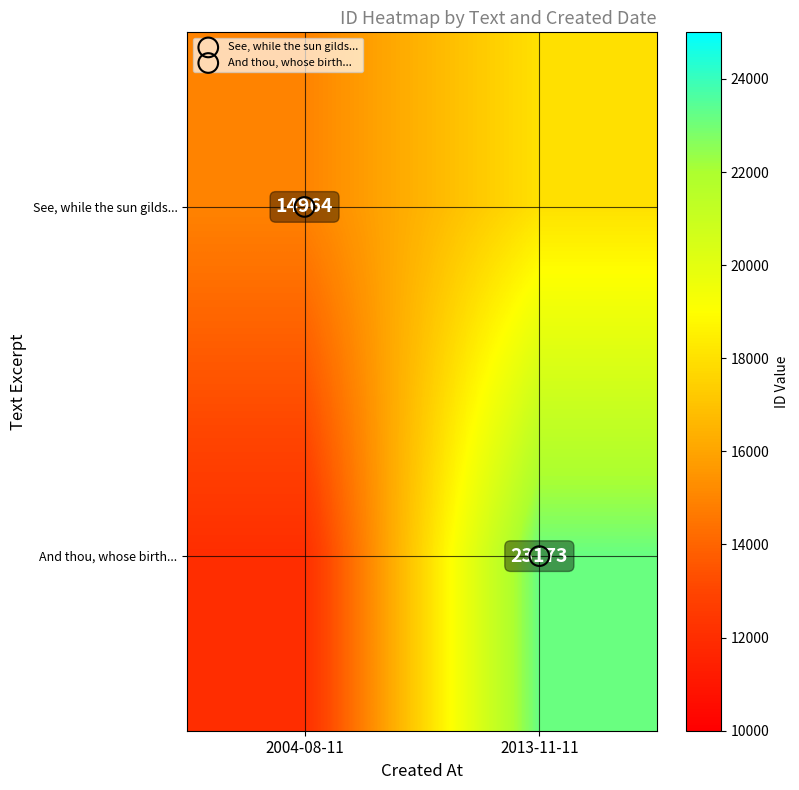

Which category has the lowest value in the And thou, whose birth... series?

2004-08-11